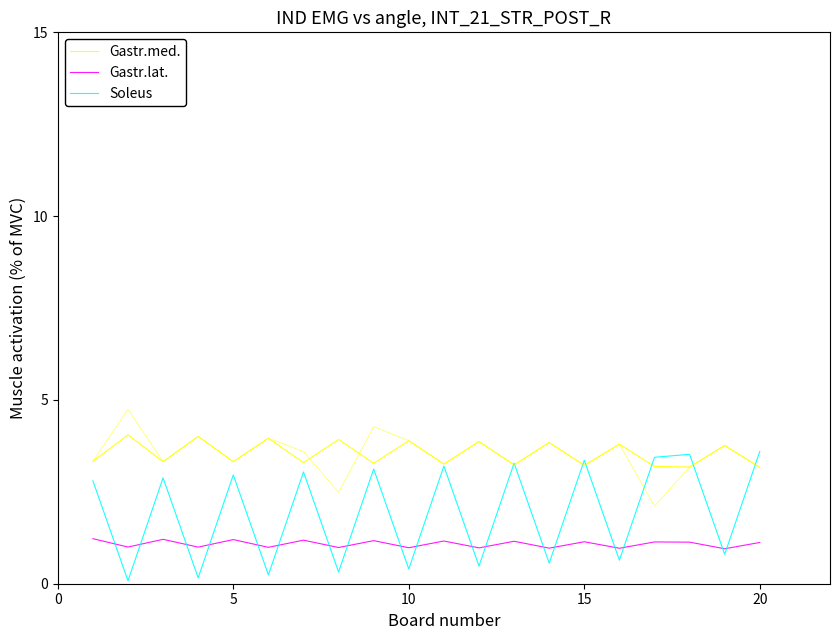

Which series has the largest total across all categories?

Gastr.med.